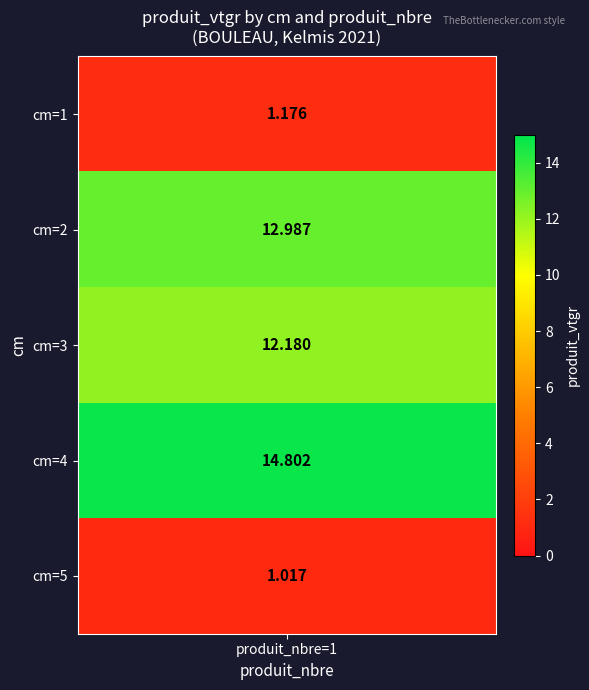

What is the difference between the maximum and minimum values in the 5 series?

13.8